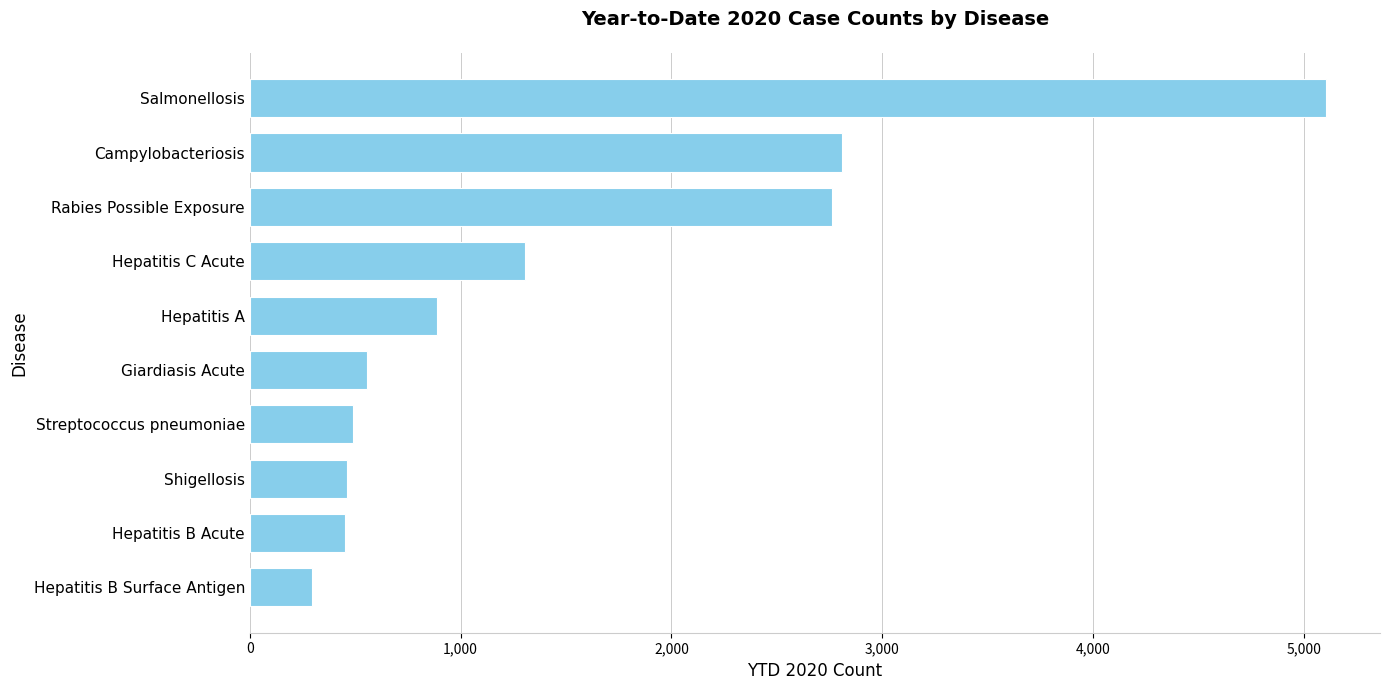

What is the difference between the values at Hepatitis A and Hepatitis B Surface Antigen?

594